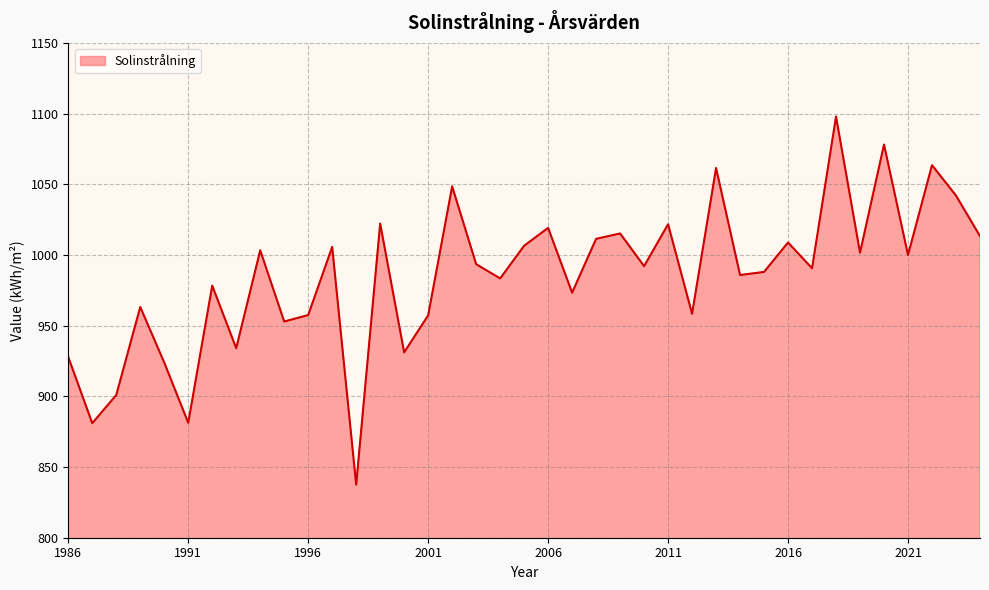

What is the difference between the maximum and minimum values?

260.4